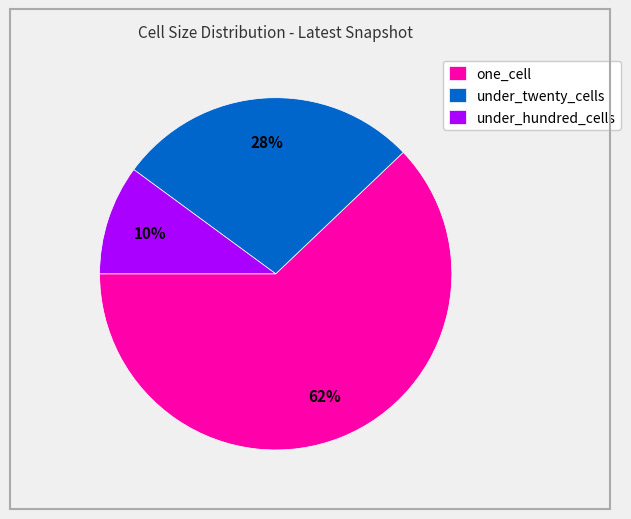

Rank the categories by value from highest to lowest.

one_cell, under_twenty_cells, under_hundred_cells